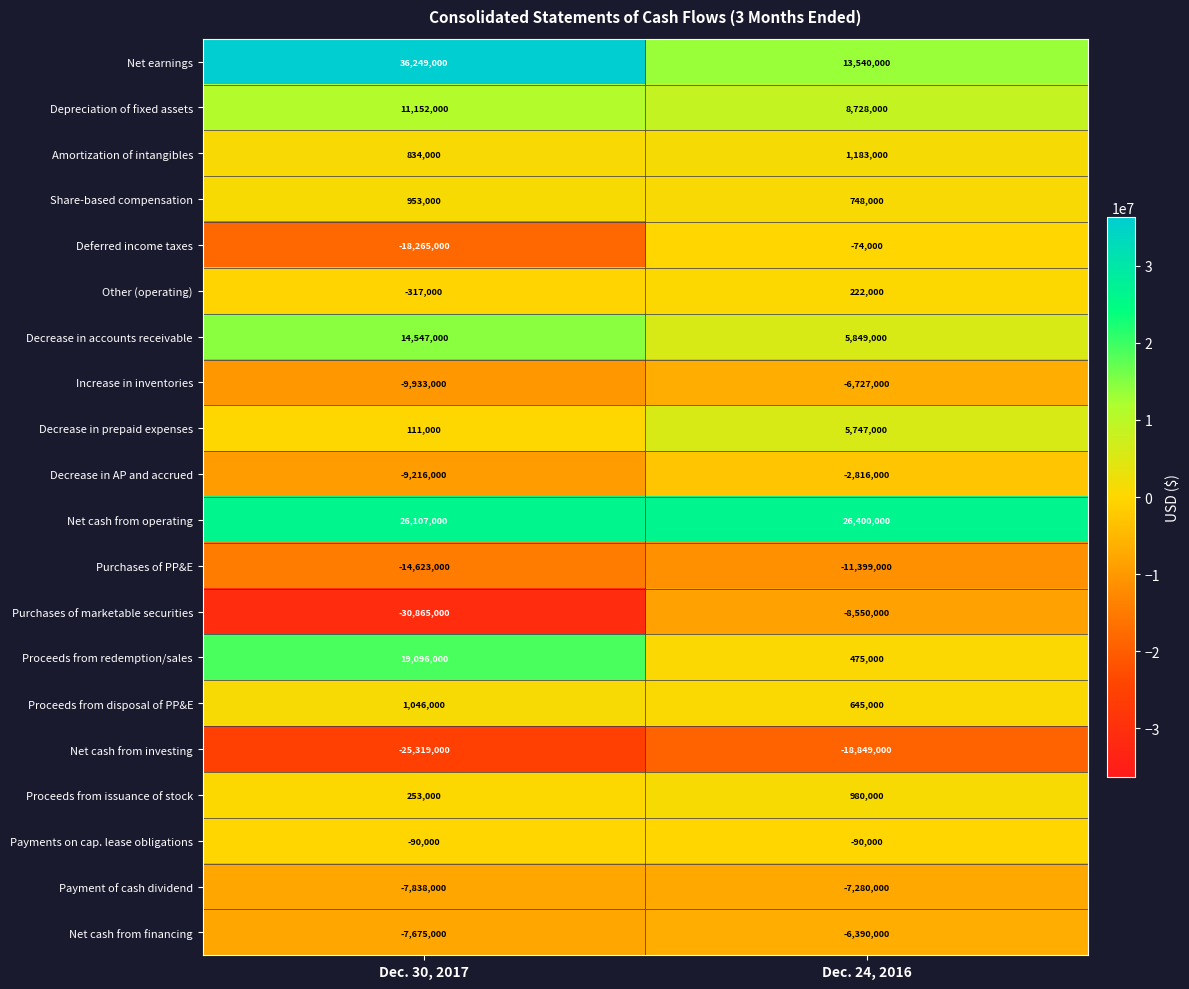

Is it true that Decrease in prepaid expenses equals 111000 at Dec. 30, 2017?

True